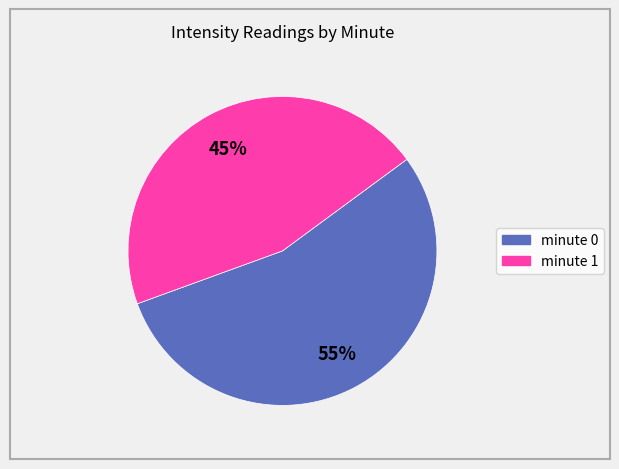

To the nearest percent, what is the combined percentage of minute 1 and minute 0?

100%